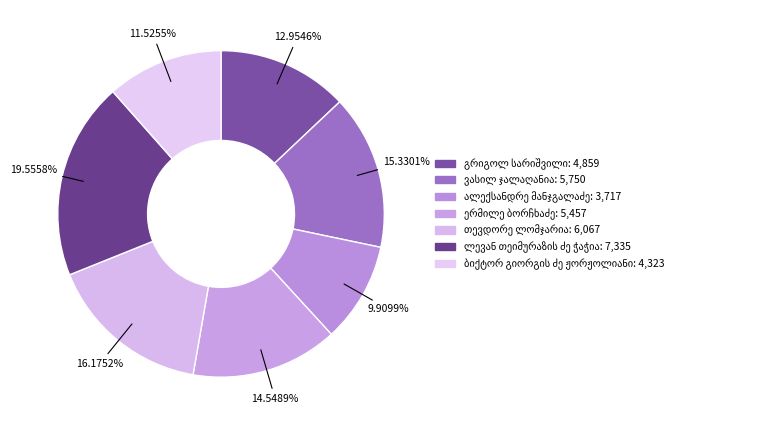

How many segments does this pie chart have?

7